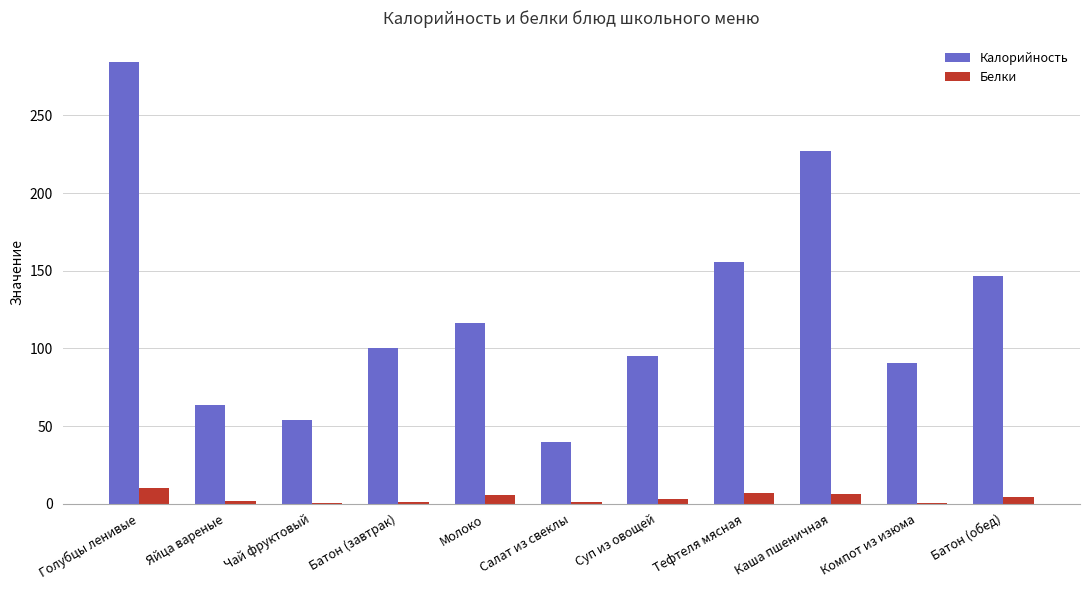

At which category is the sum across all series the highest?

Голубцы ленивые